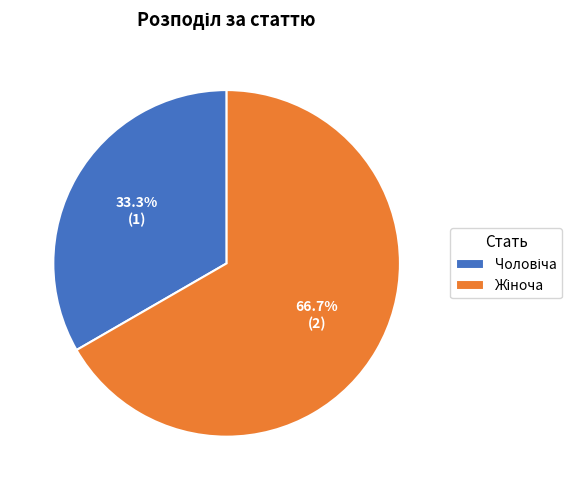

To the nearest percent, what is the average slice percentage?

50%